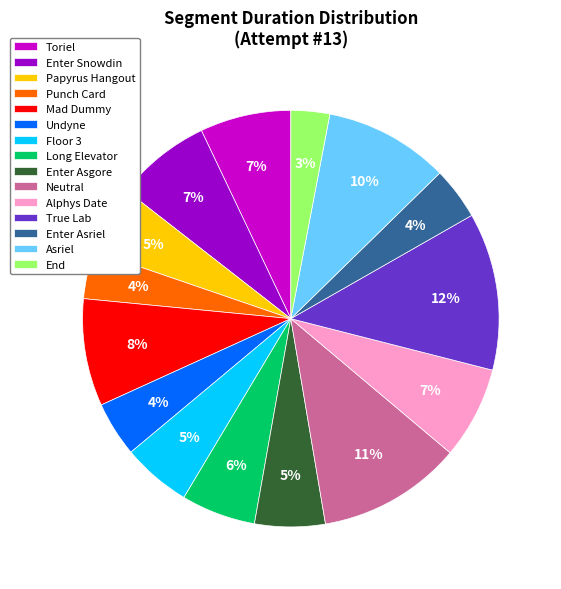

Which slice is the smallest?

End